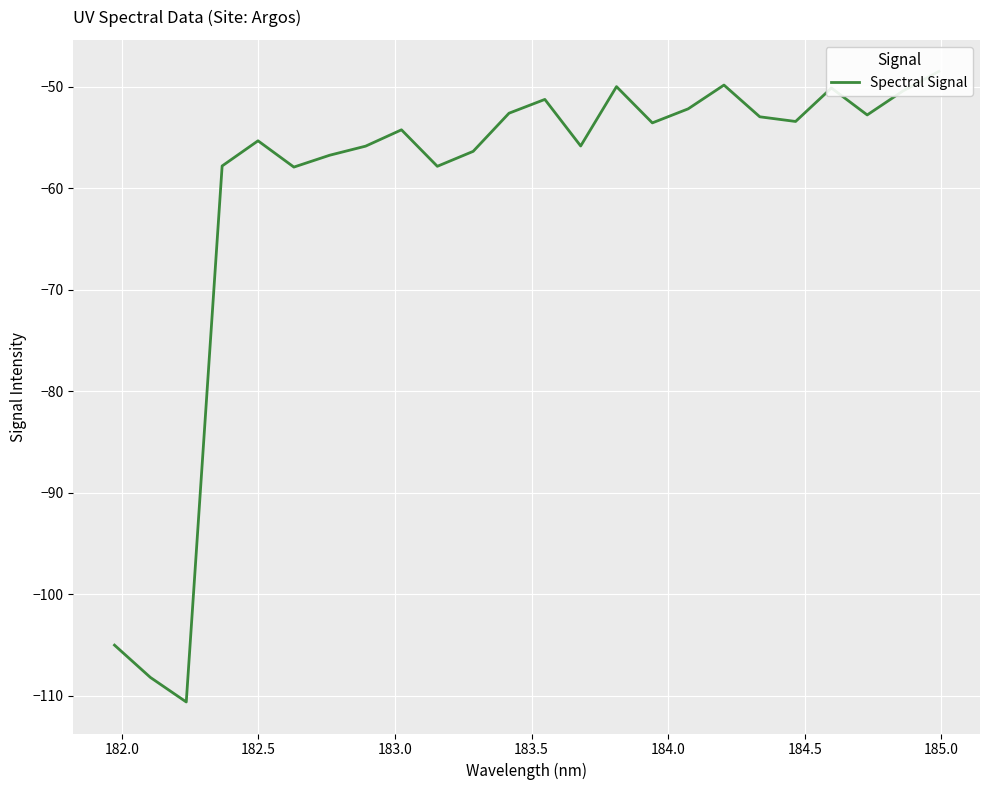

How many values exceed -53?

10